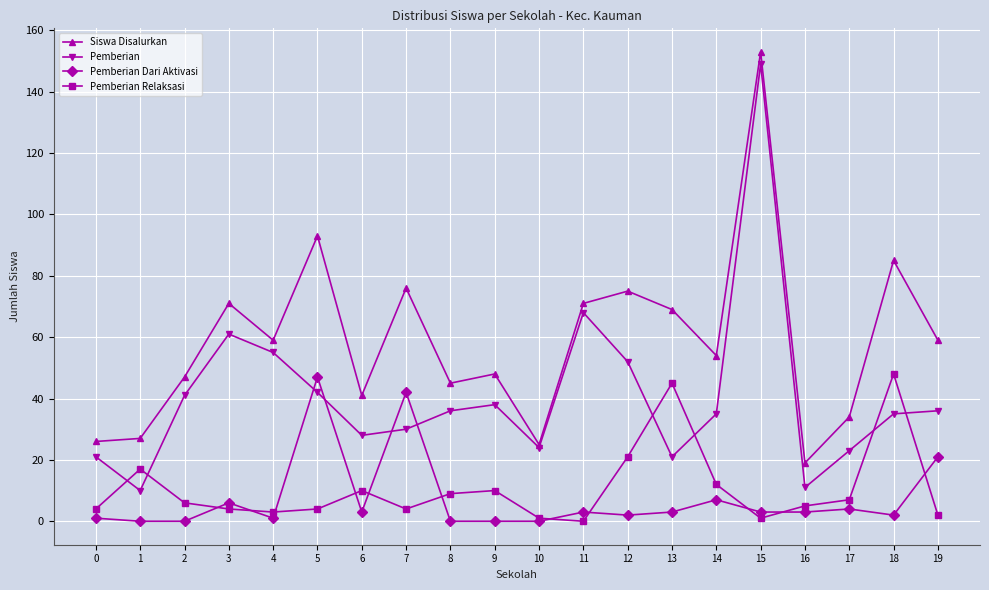

How many lines are shown in the chart?

4